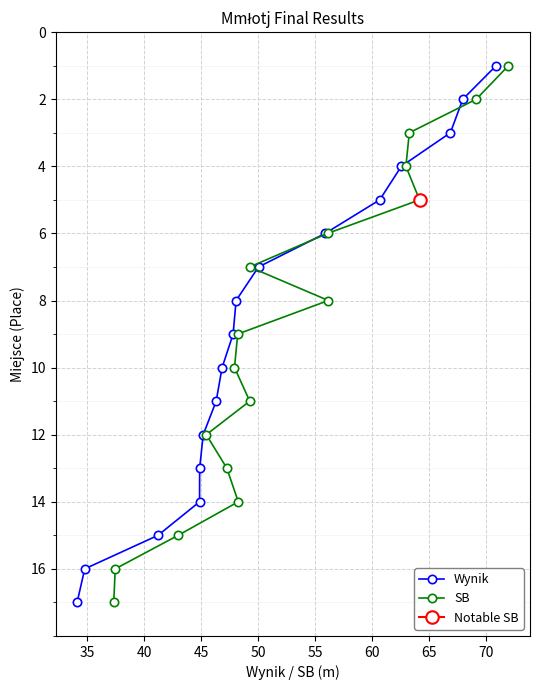

Between 65 and 40, which is larger?

65